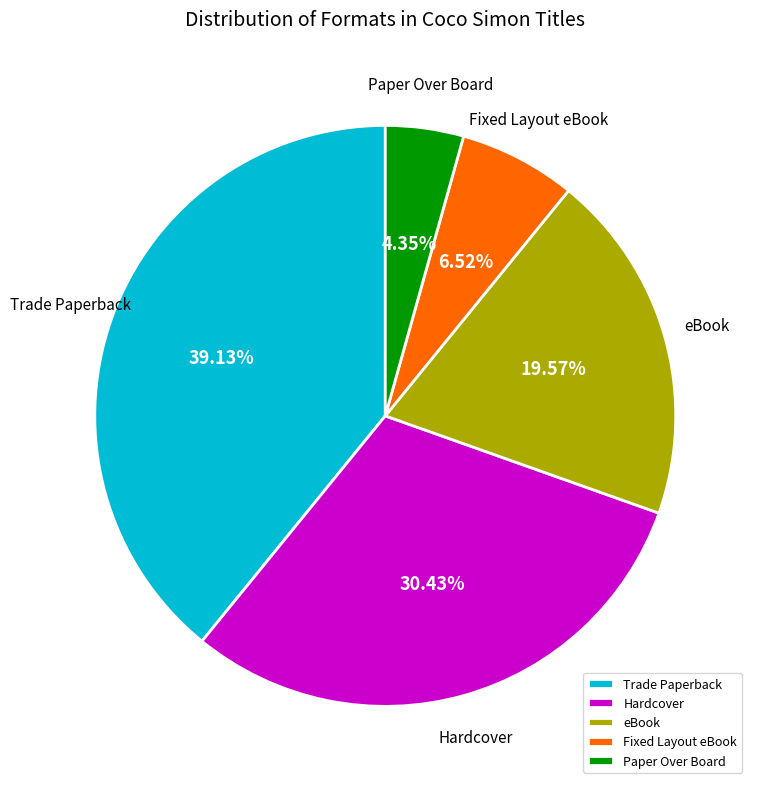

Rank the categories by value from highest to lowest.

Trade Paperback, Hardcover, eBook, Fixed Layout eBook, Paper Over Board